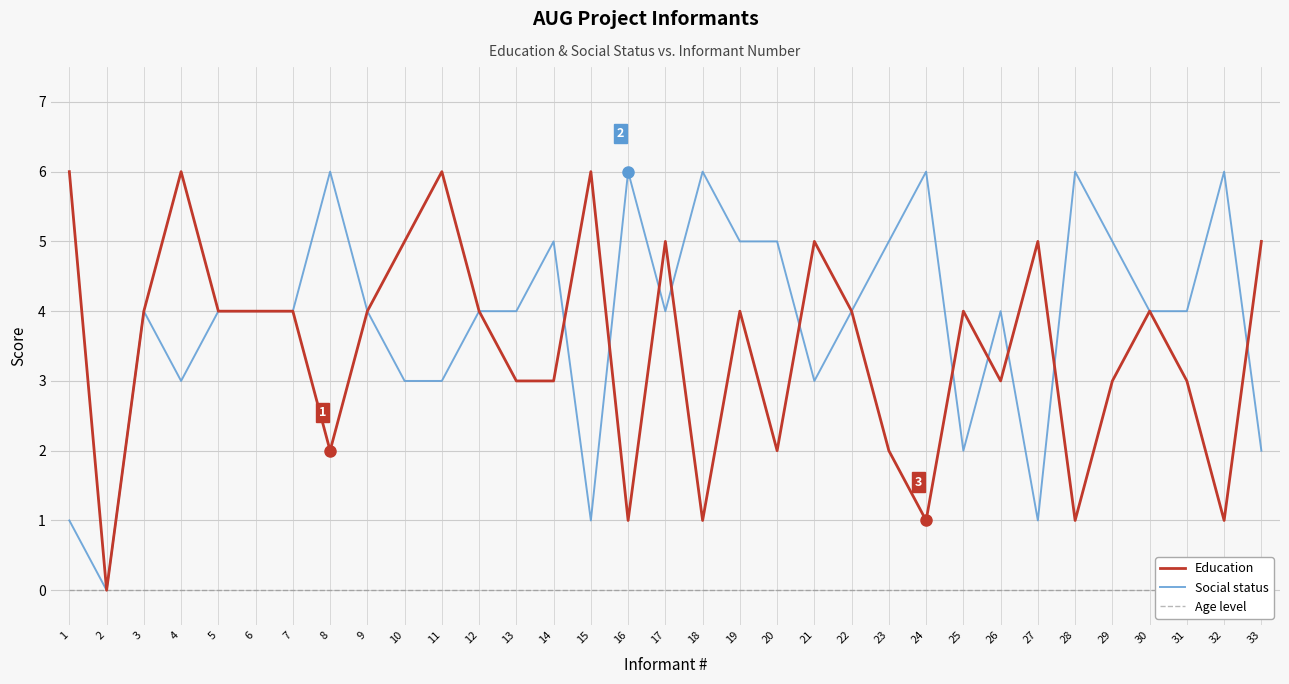

How many lines are shown in the chart?

3